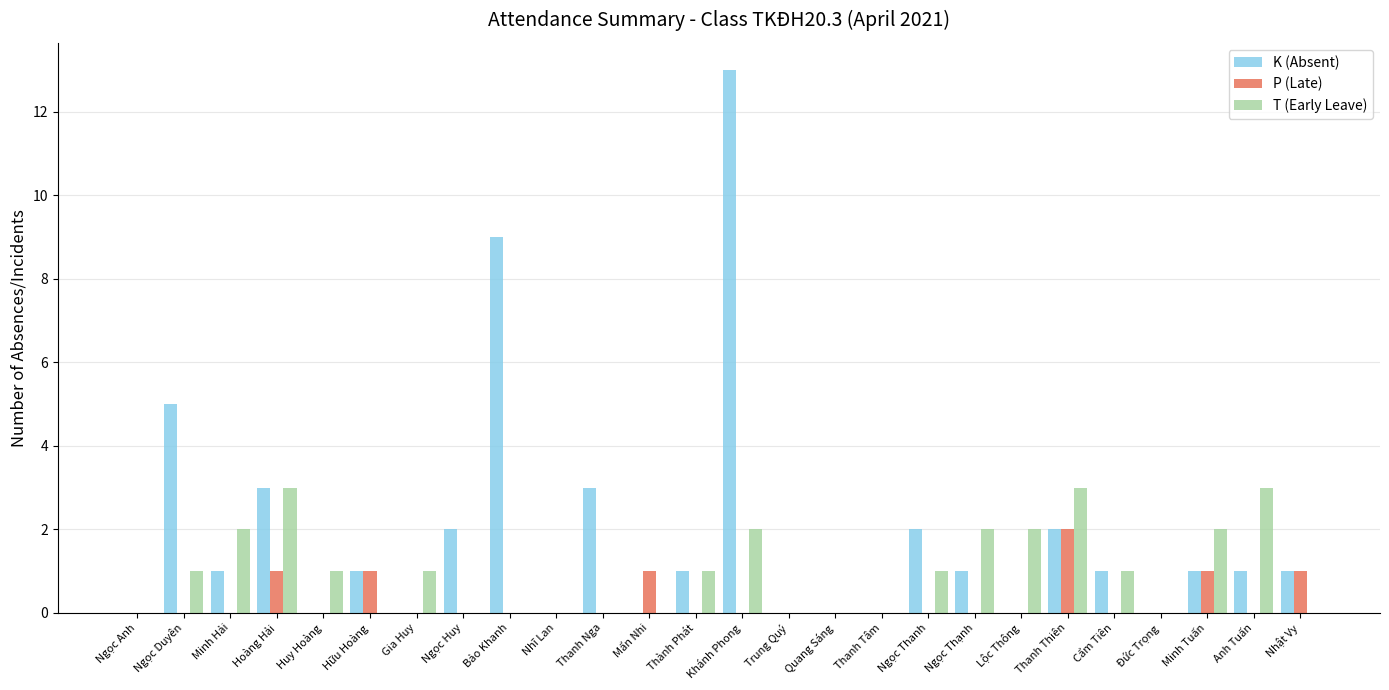

Reading left to right, extract all data points from this chart.

K (Absent): Ngọc Anh=0	Ngọc Duyên=5	Minh Hải=1	Hoàng Hải=3	Huy Hoàng=0	Hữu Hoàng=1	Gia Huy=0	Ngọc Huy=2	Bảo Khanh=9	Nhĩ Lan=0	Thanh Nga=3	Mẩn Nhi=0	Thành Phát=1	Khánh Phong=13	Trung Quý=0	Quang Sáng=0	Thanh Tâm=0	Ngọc Thanh=2	Ngọc Thạnh=1	Lộc Thông=0	Thanh Thiên=2	Cẩm Tiên=1	Đức Trọng=0	Minh Tuấn=1	Anh Tuấn=1	Nhật Vy=1
P (Late): Ngọc Anh=0	Ngọc Duyên=0	Minh Hải=0	Hoàng Hải=1	Huy Hoàng=0	Hữu Hoàng=1	Gia Huy=0	Ngọc Huy=0	Bảo Khanh=0	Nhĩ Lan=0	Thanh Nga=0	Mẩn Nhi=1	Thành Phát=0	Khánh Phong=0	Trung Quý=0	Quang Sáng=0	Thanh Tâm=0	Ngọc Thanh=0	Ngọc Thạnh=0	Lộc Thông=0	Thanh Thiên=2	Cẩm Tiên=0	Đức Trọng=0	Minh Tuấn=1	Anh Tuấn=0	Nhật Vy=1
T (Early Leave): Ngọc Anh=0	Ngọc Duyên=1	Minh Hải=2	Hoàng Hải=3	Huy Hoàng=1	Hữu Hoàng=0	Gia Huy=1	Ngọc Huy=0	Bảo Khanh=0	Nhĩ Lan=0	Thanh Nga=0	Mẩn Nhi=0	Thành Phát=1	Khánh Phong=2	Trung Quý=0	Quang Sáng=0	Thanh Tâm=0	Ngọc Thanh=1	Ngọc Thạnh=2	Lộc Thông=2	Thanh Thiên=3	Cẩm Tiên=1	Đức Trọng=0	Minh Tuấn=2	Anh Tuấn=3	Nhật Vy=0